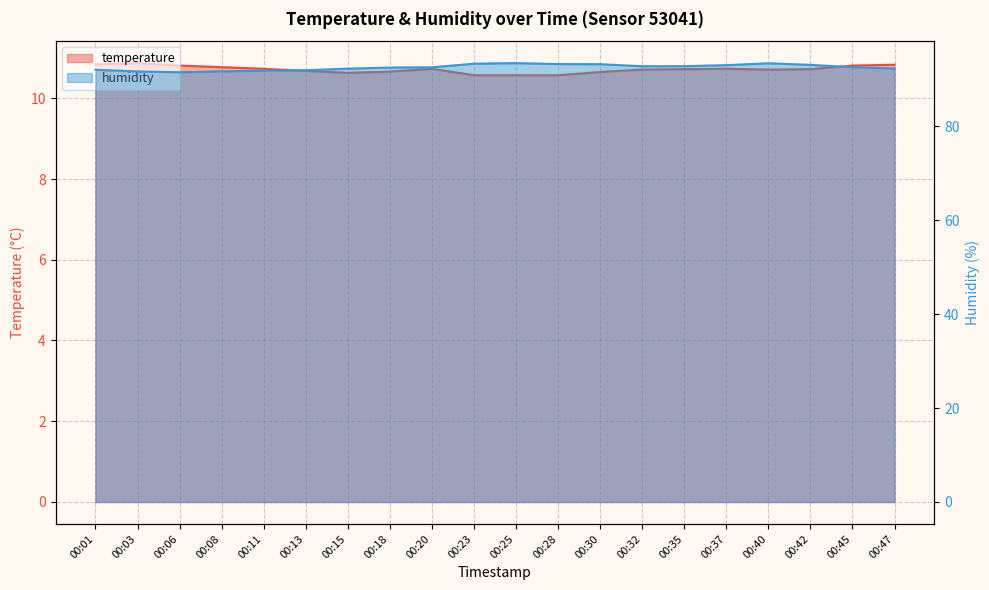

What is the total value across all series at 00:47?

103.1